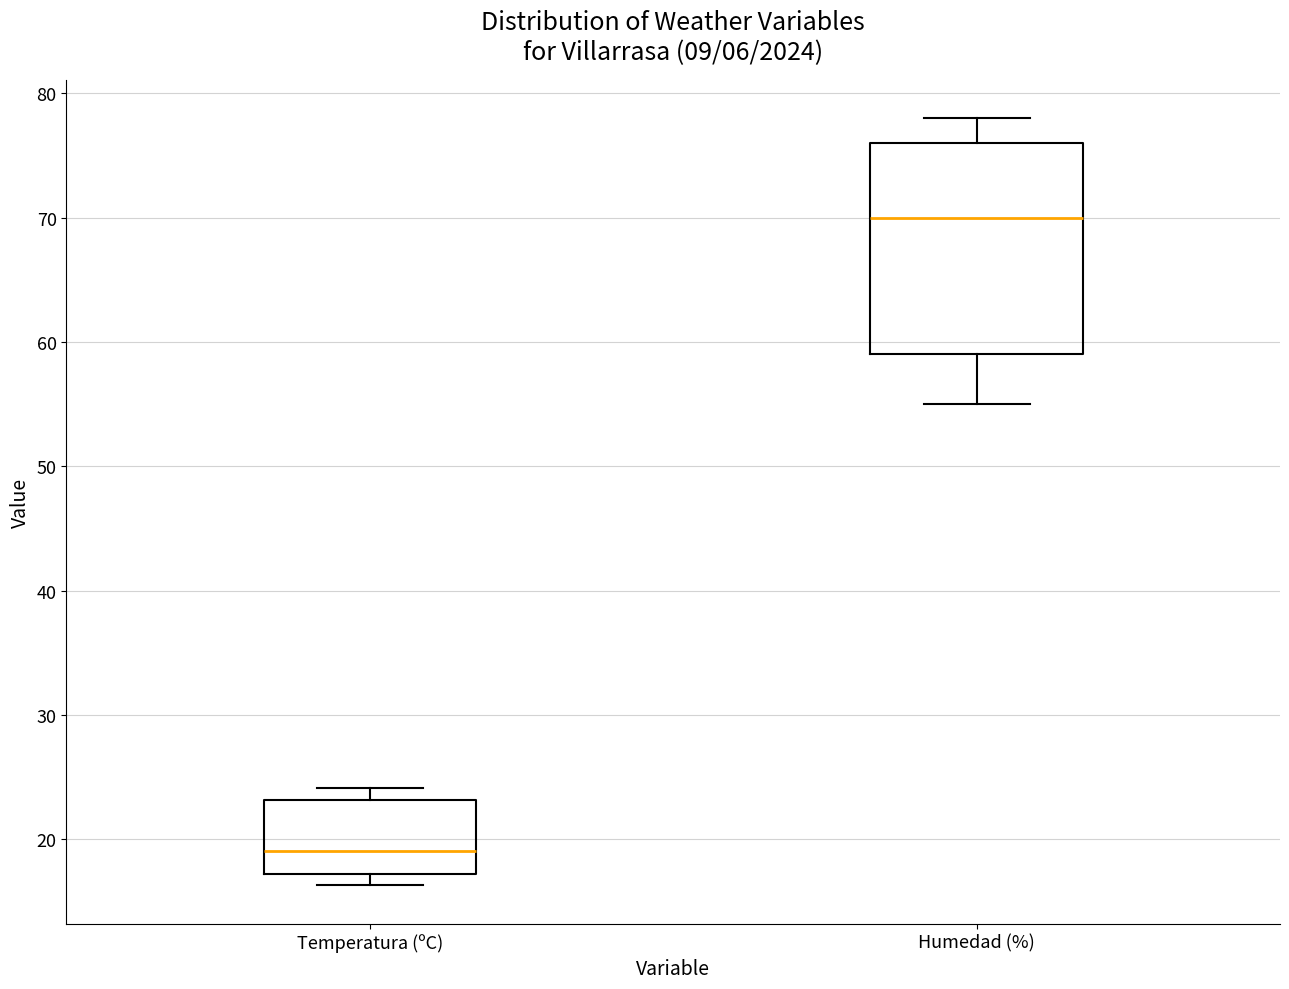

Reading left to right, transcribe this box plot: for each box, give where its median line is, the range the box spans, and where its two whiskers end, as read against the y-axis. The values are not printed on the chart, so give them approximately, as read against the axis.

Temperatura (ºC): median 19, box 17 to 23, whiskers 16 to 24
Humedad (%): median 70, box 59 to 76, whiskers 55 to 78